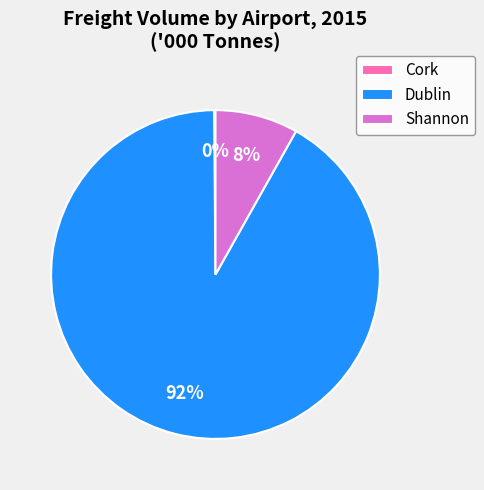

Which has a higher value, Shannon or Dublin?

Dublin